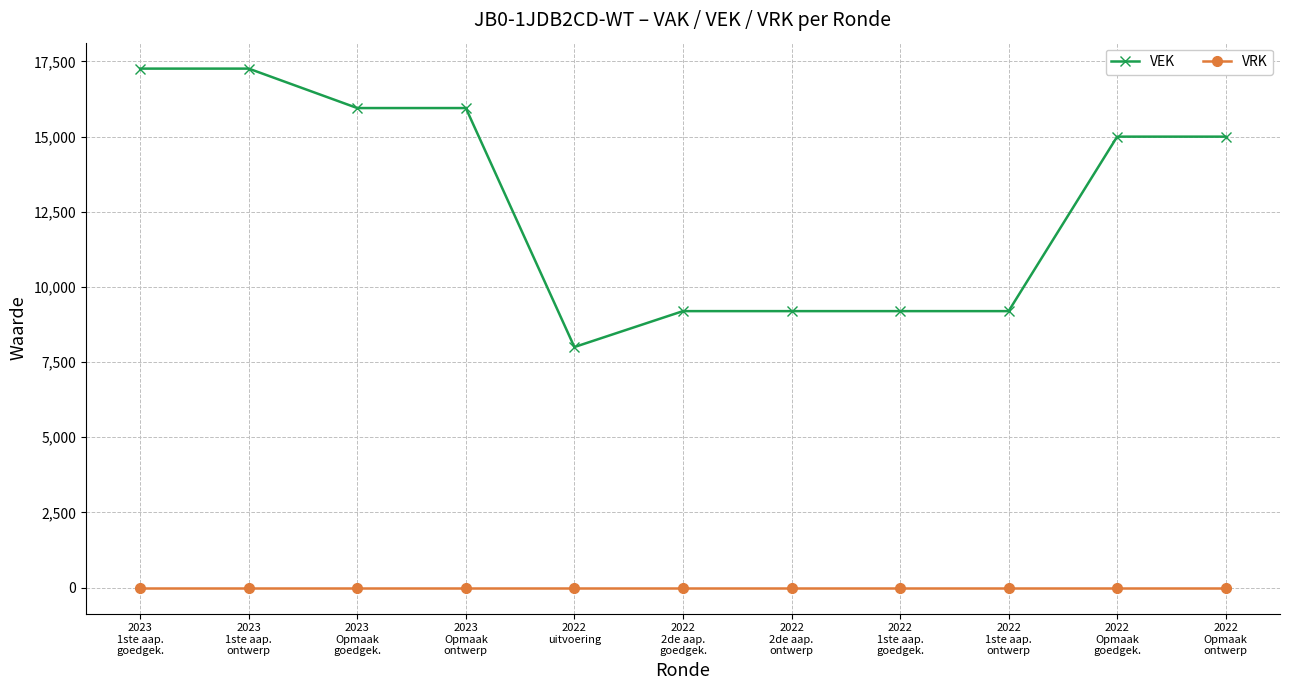

At 2022
2de aap.
goedgek., list the series in order from largest to smallest.

VEK, VRK